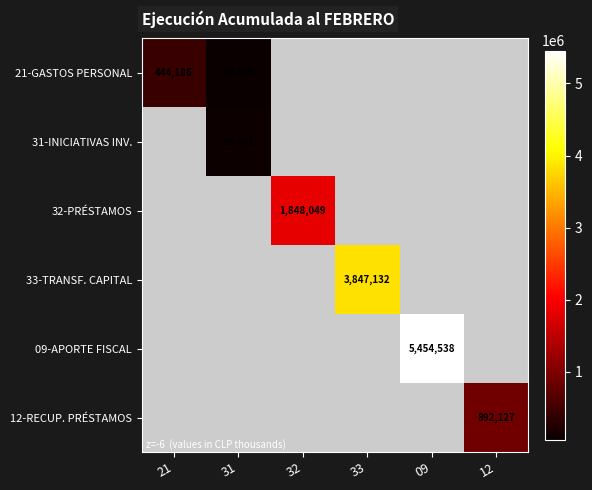

True or false: 33-TRANSF. CAPITAL has a value of 3847132 at 33.

True